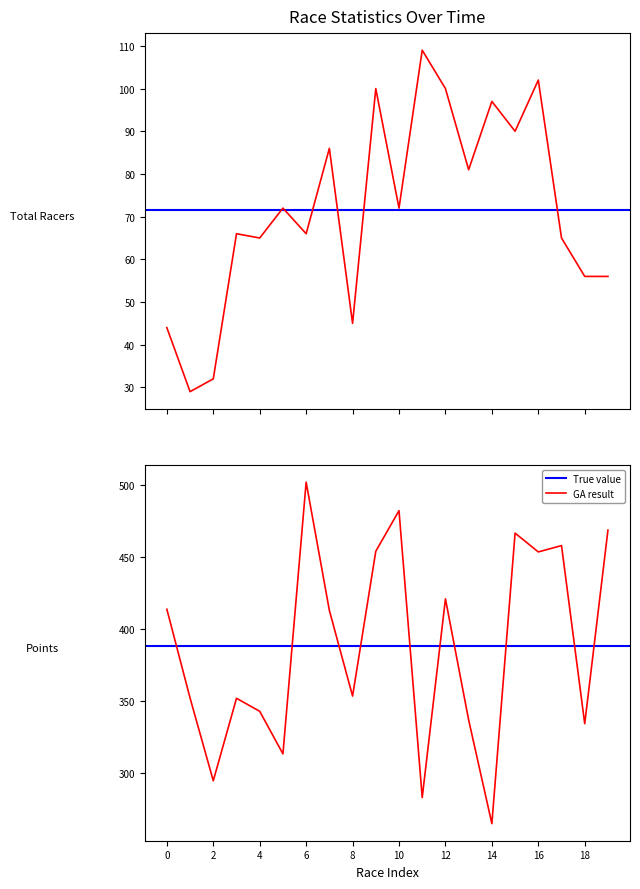

True or false: Total Racers and Points intersect in this chart.

False